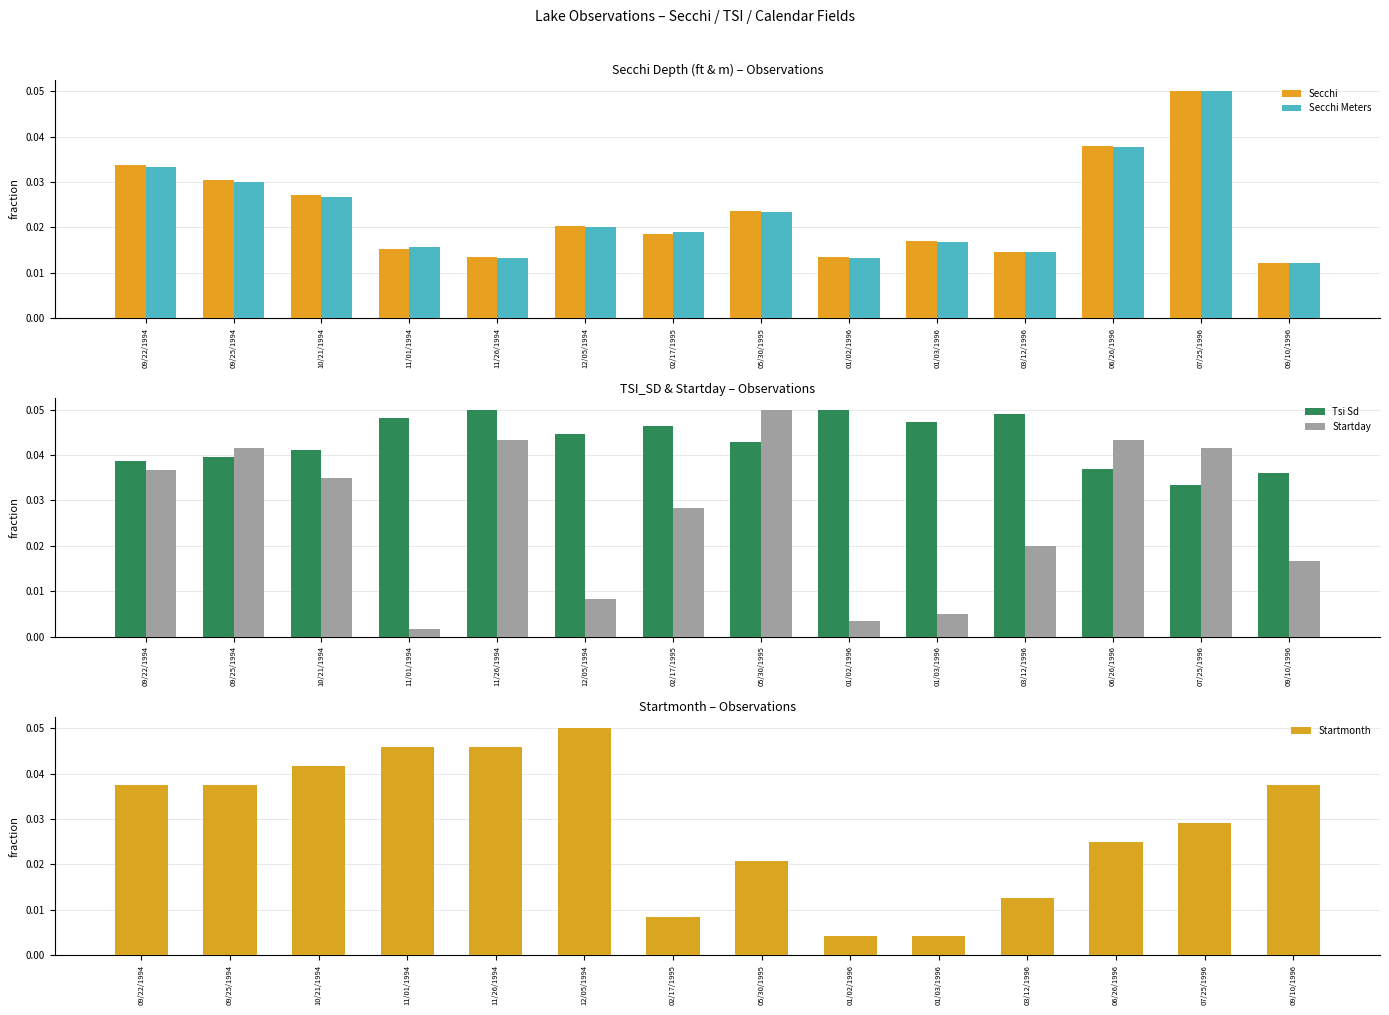

What is the label of the 8th bar from the left?

05/30/1995